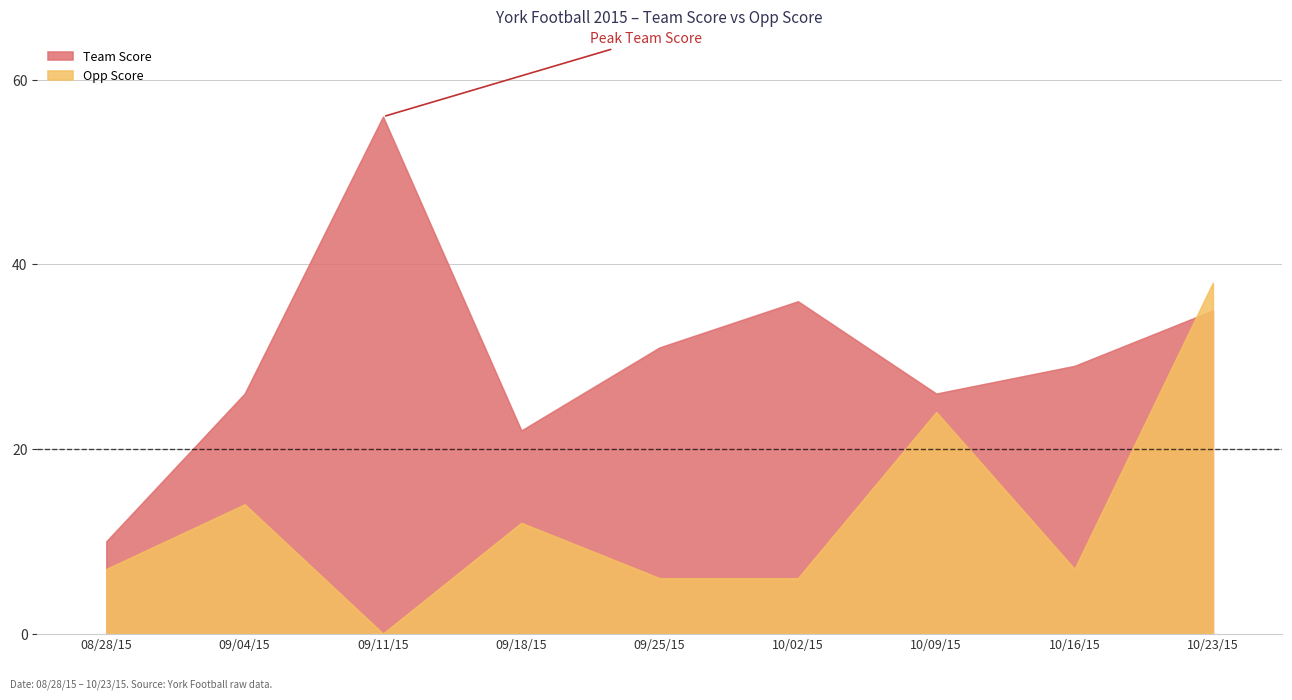

What is the average value of the Team Score series?

30